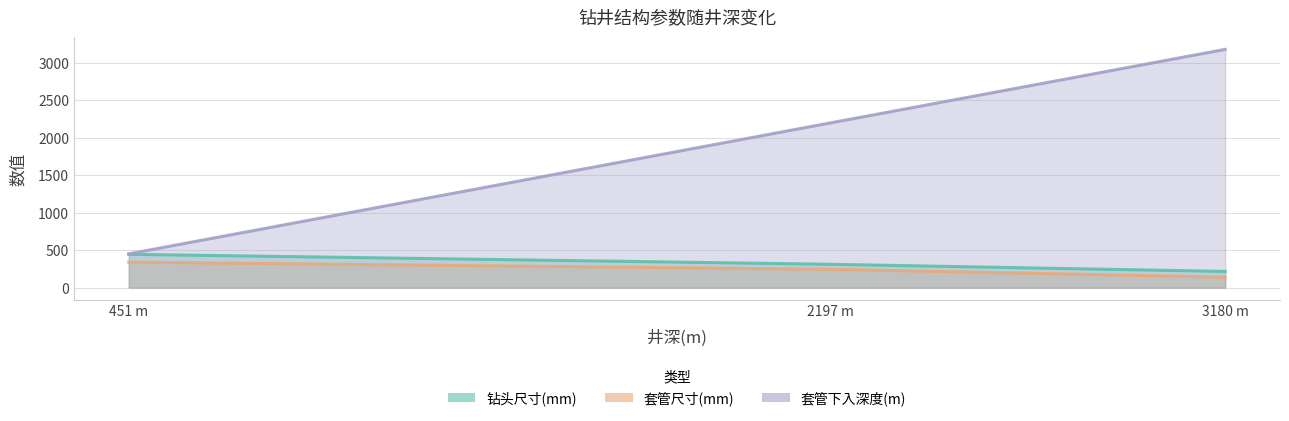

Which series has the largest total across all categories?

套管下入深度(m)